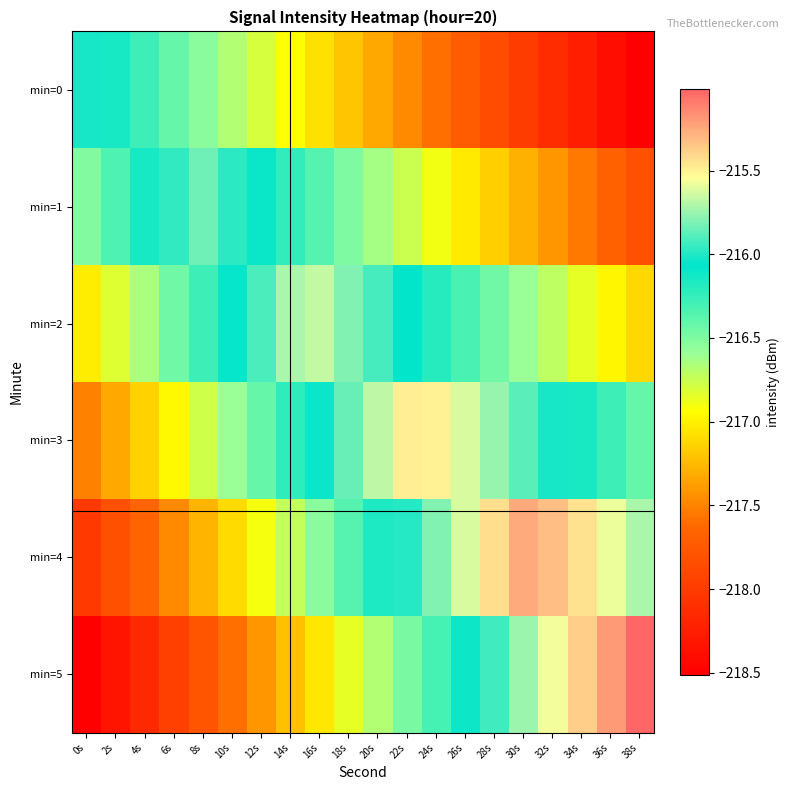

What is the difference between the highest and lowest values at 4s?

2.0